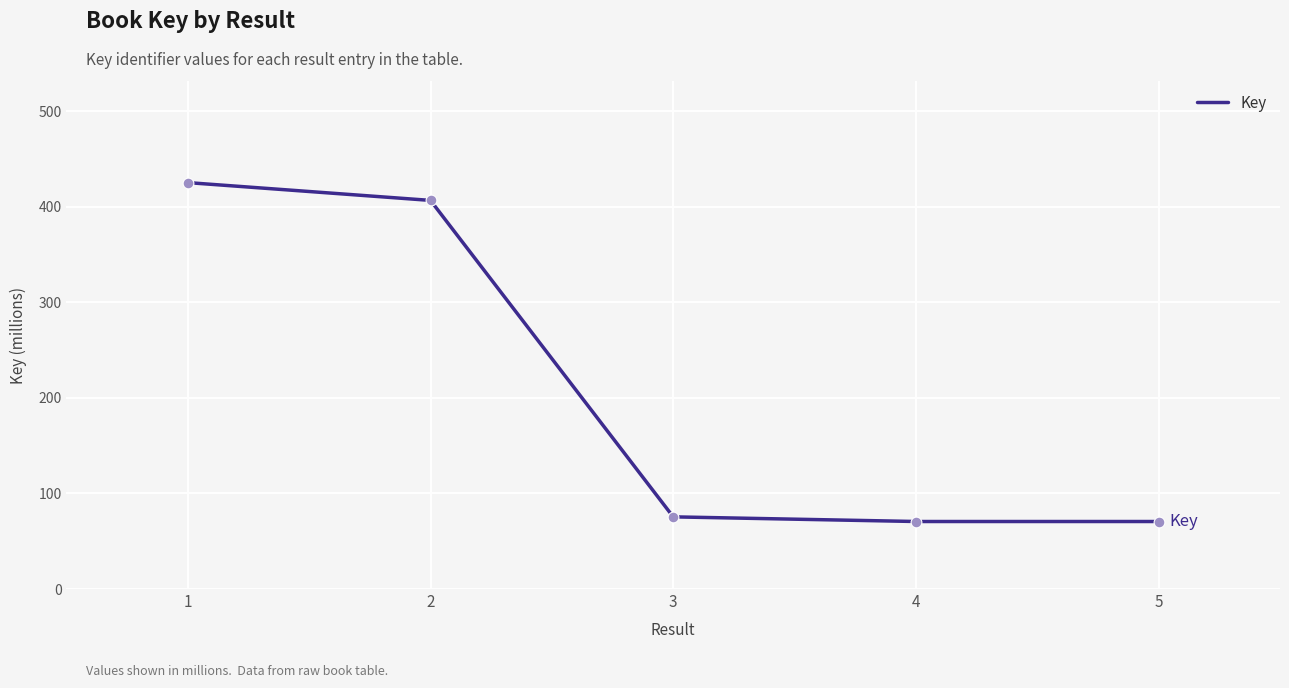

What is the change in value from 1 to 5?

-354.7